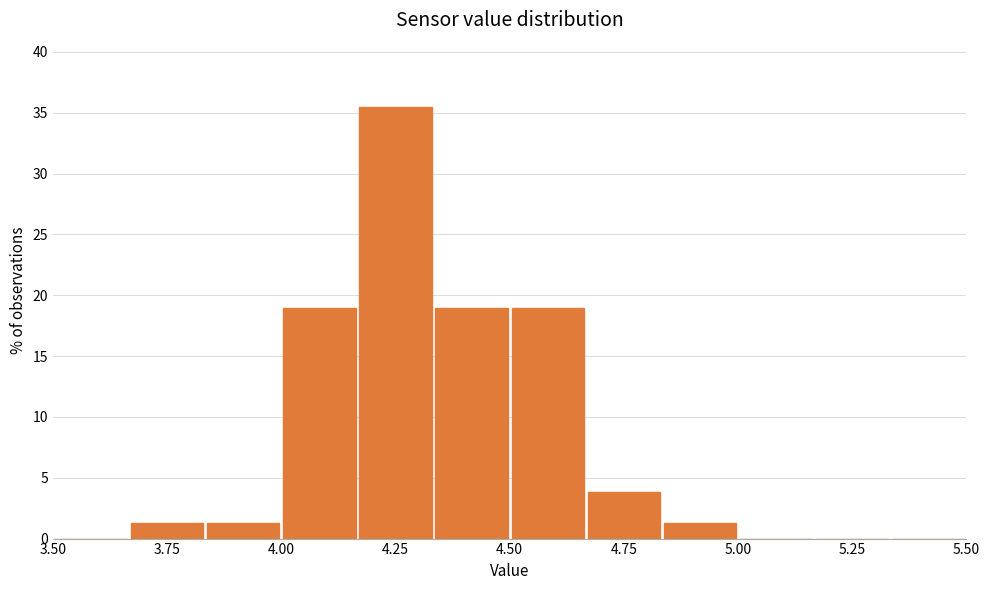

Around what value on the x-axis is the tallest bar? Give the approximate position of its centre, as read against the axis.

4.25